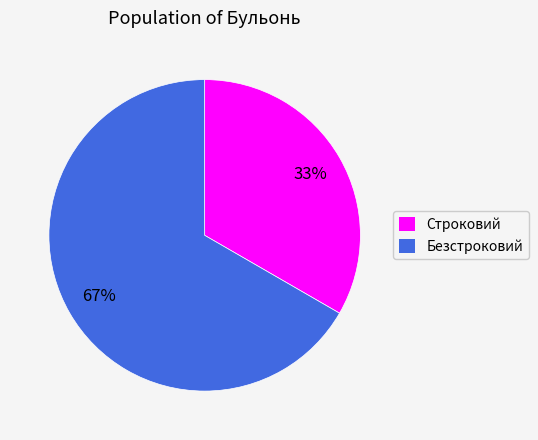

Which category has the biggest portion of the pie?

Безстроковий